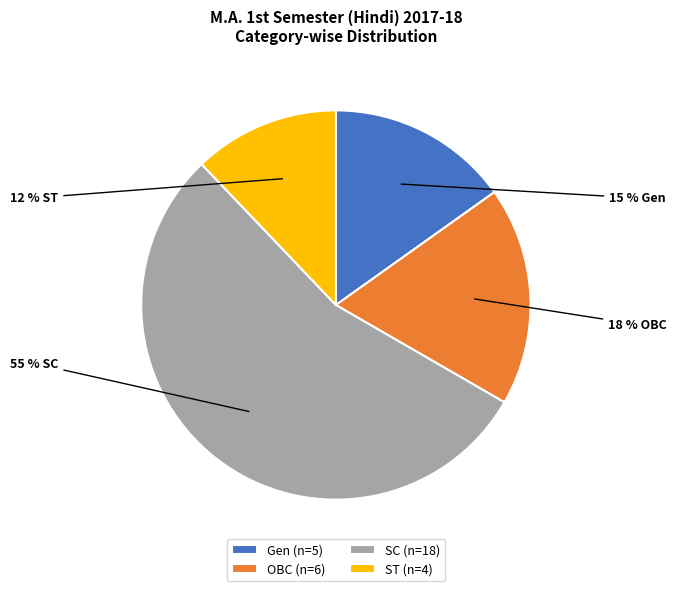

Is there any slice that represents more than half of the pie?

Yes